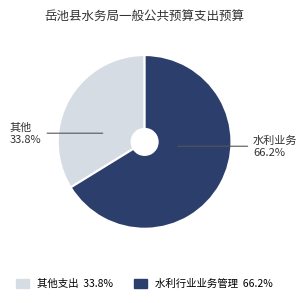

How many segments does this pie chart have?

2